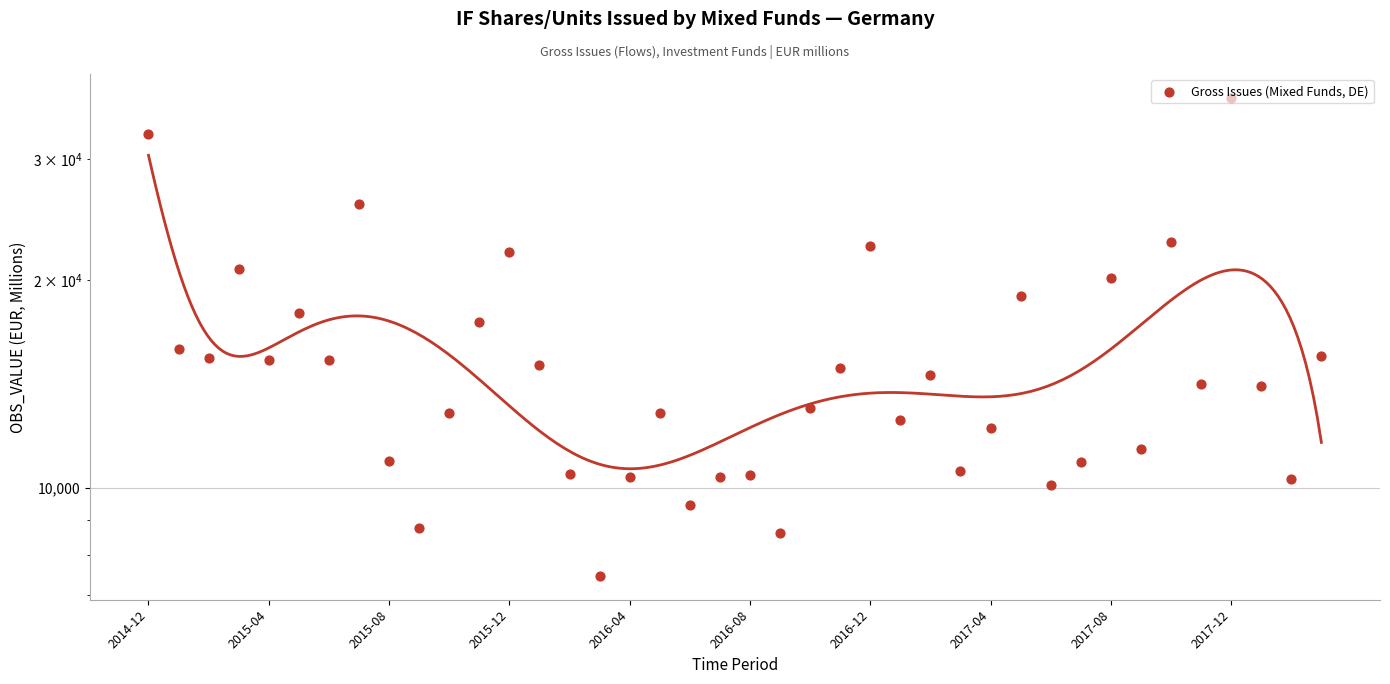

Between 2015-08 and 23, which is larger?

2015-08